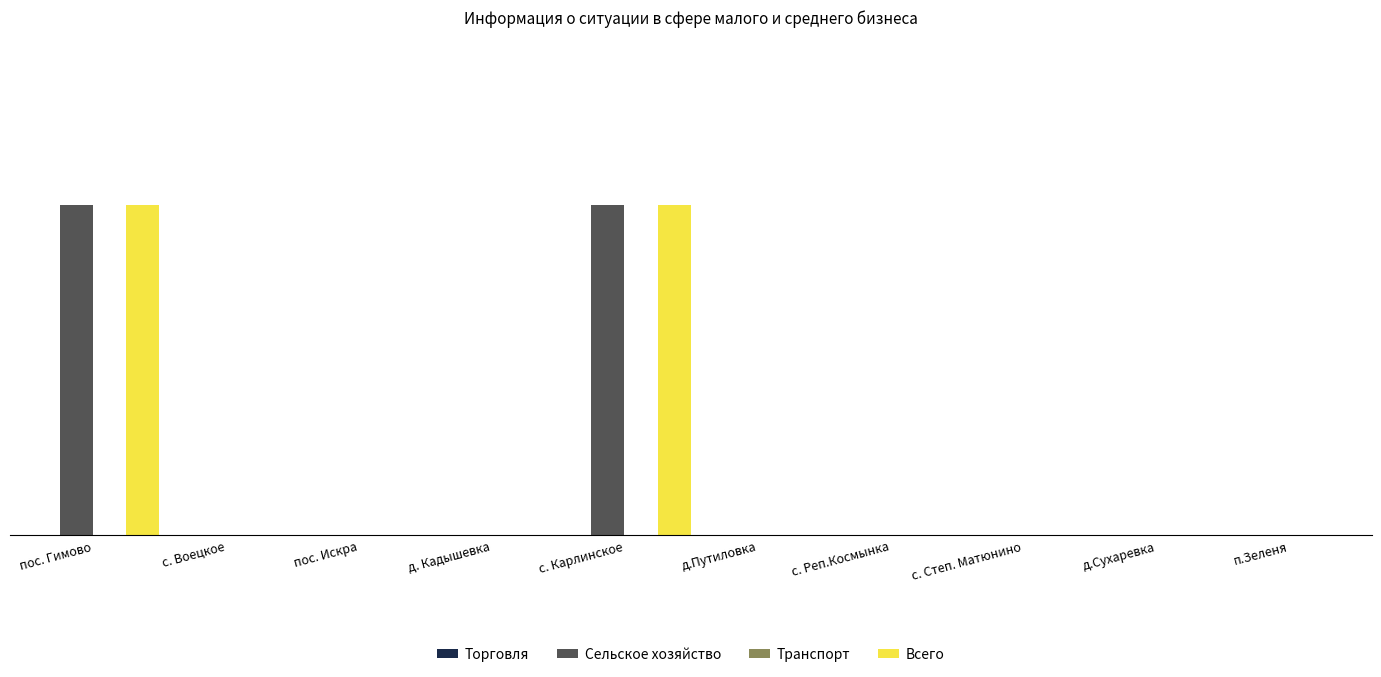

Reading left to right, transcribe all the data shown in this chart.

Торговля: 0	0	0	0	0	0	0	0	0	0
Сельское хозяйство: 1	0	0	0	1	0	0	0	0	0
Транспорт: 0	0	0	0	0	0	0	0	0	0
Всего: 1	0	0	0	1	0	0	0	0	0